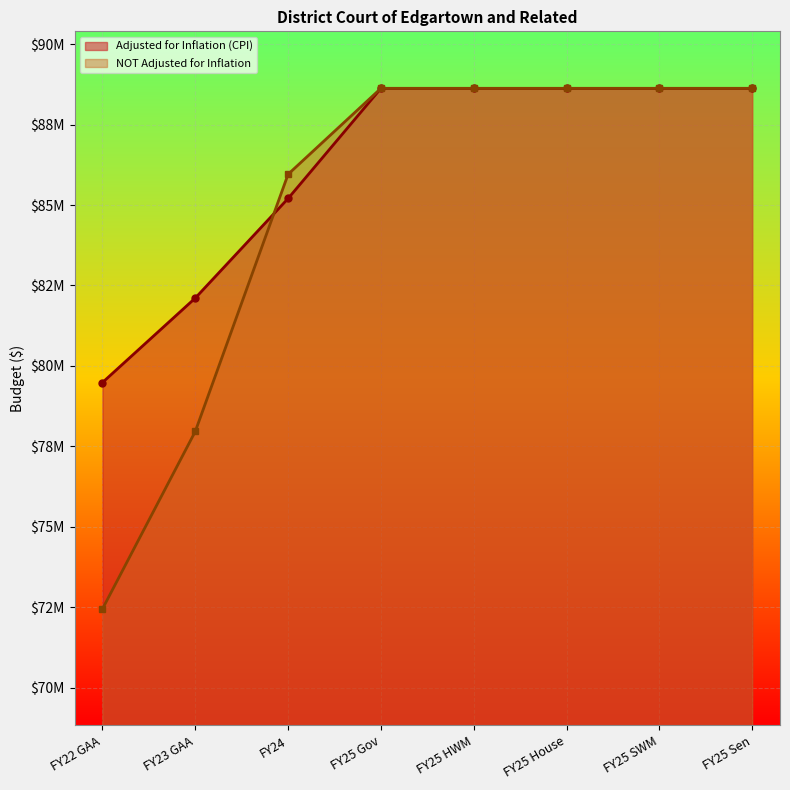

Reading right to left, extract all data points from this chart.

Adjusted for Inflation (CPI): 88626632	88626631	88626631	88626631	88626631	85202740	82108115	79482936
NOT Adjusted for Inflation: 88626632	88626631	88626631	88626631	88626631	85955959	77961371	72444291